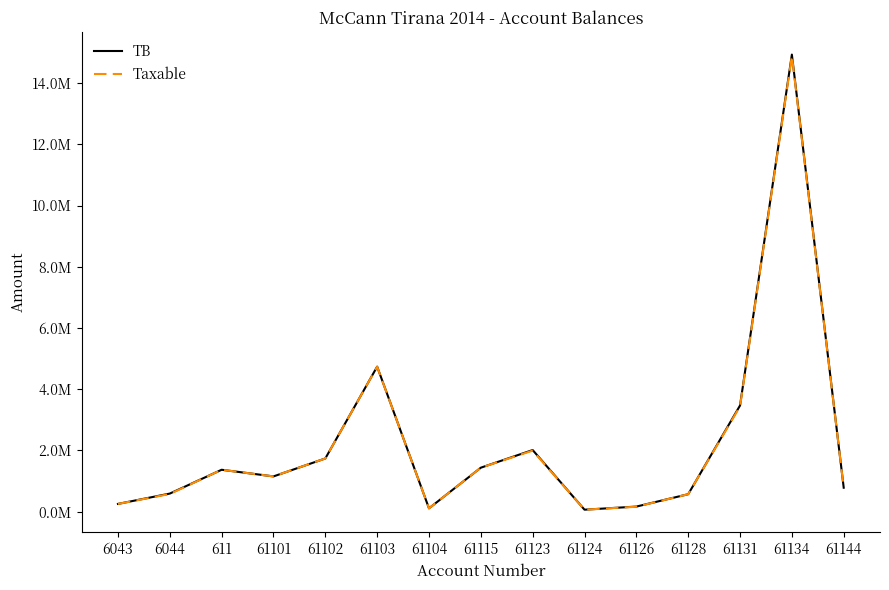

Does the chart display data point markers on the line(s)?

No